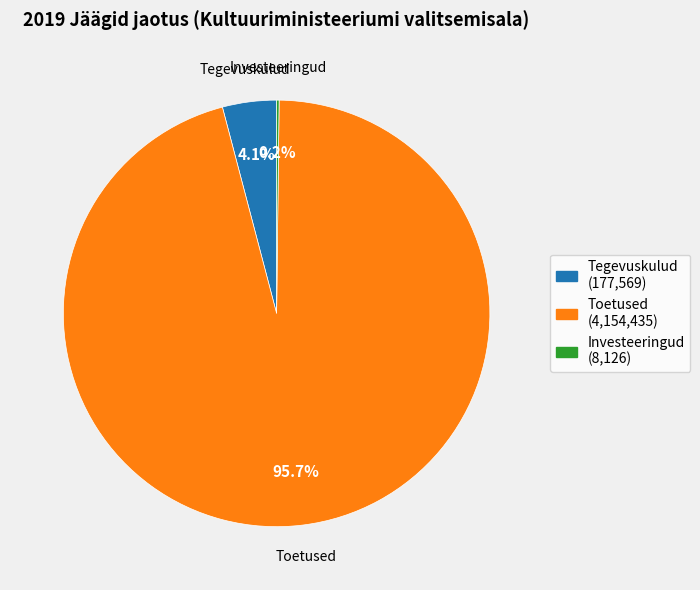

Does any single category account for the majority?

Yes